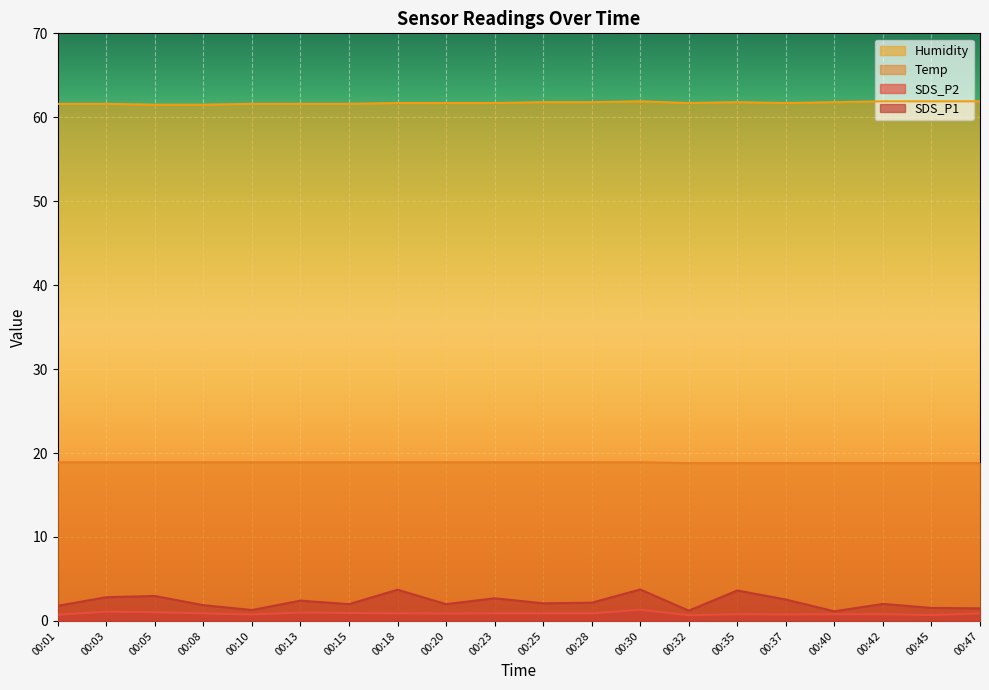

At which label does SDS_P2 reach its peak?

00:30